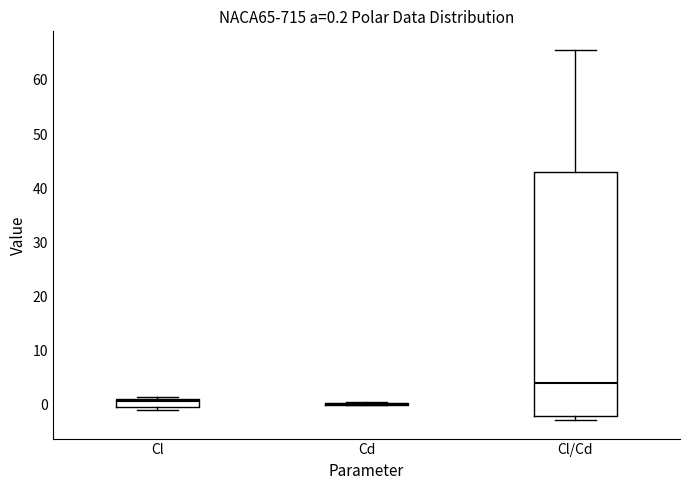

Comparing the boxes themselves (not the whiskers), which one is the tallest?

Cl/Cd